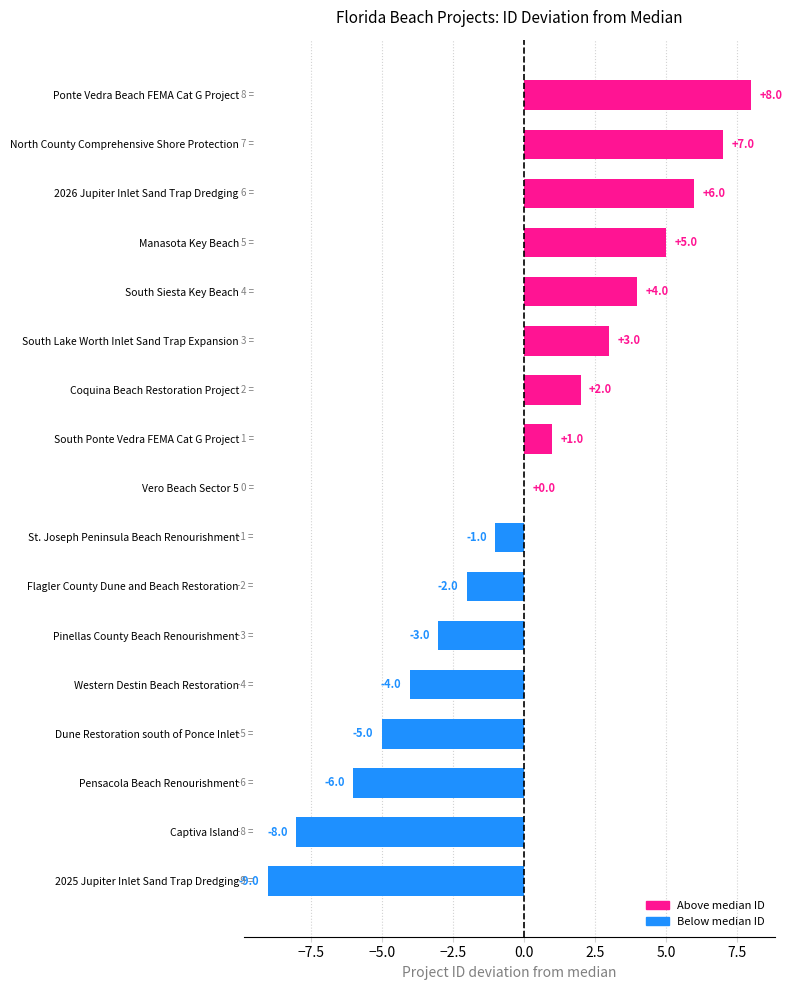

What value does the data have at South Siesta Key Beach?

4